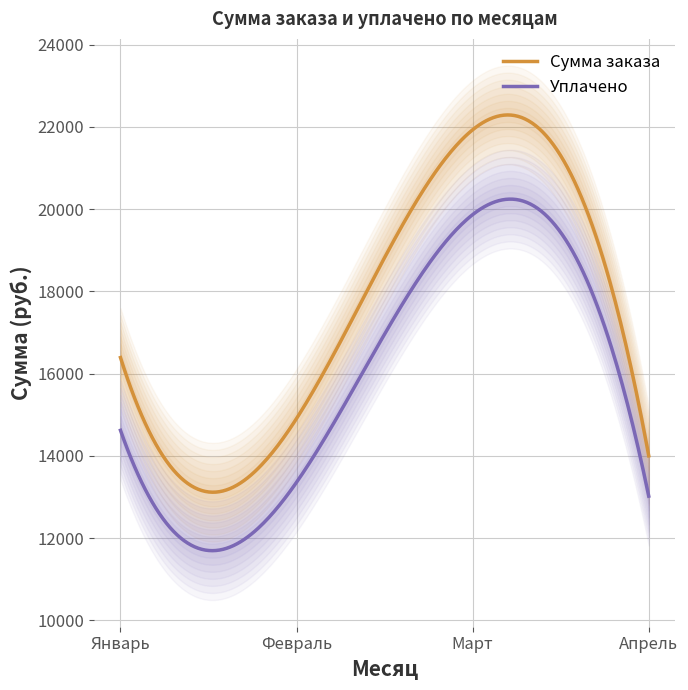

What is the sum of all Уплачено values?

4772271.3